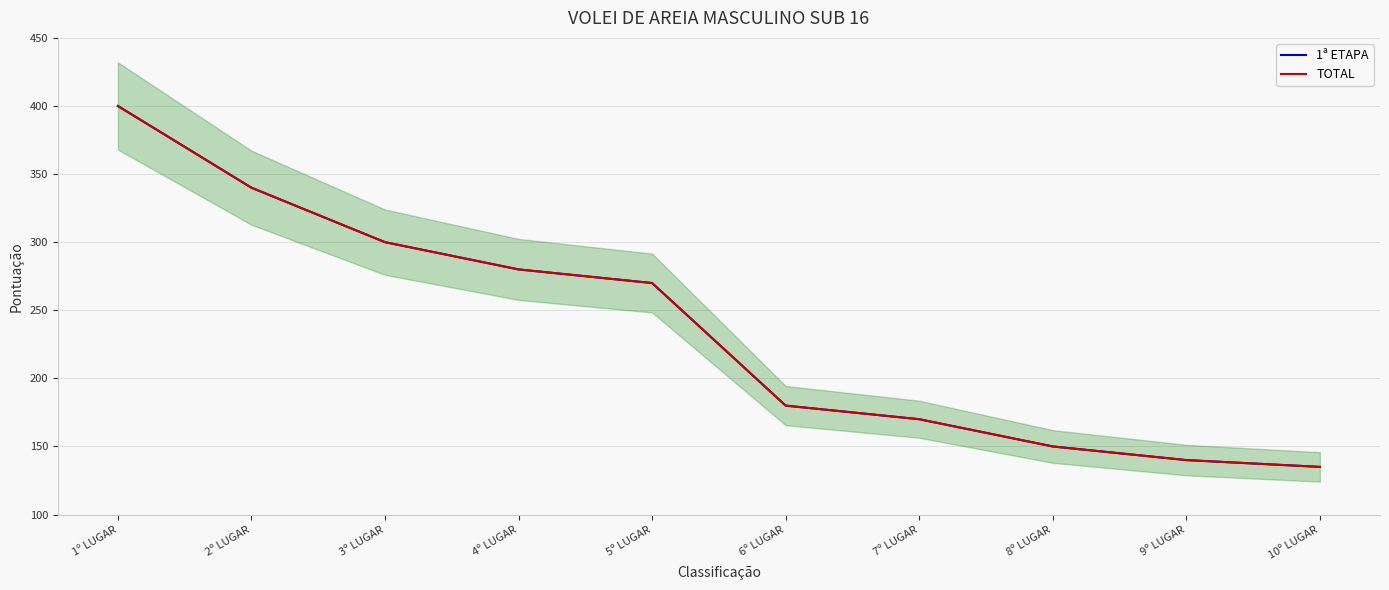

True or false: TOTAL has more than 1 points higher than both neighbors.

False